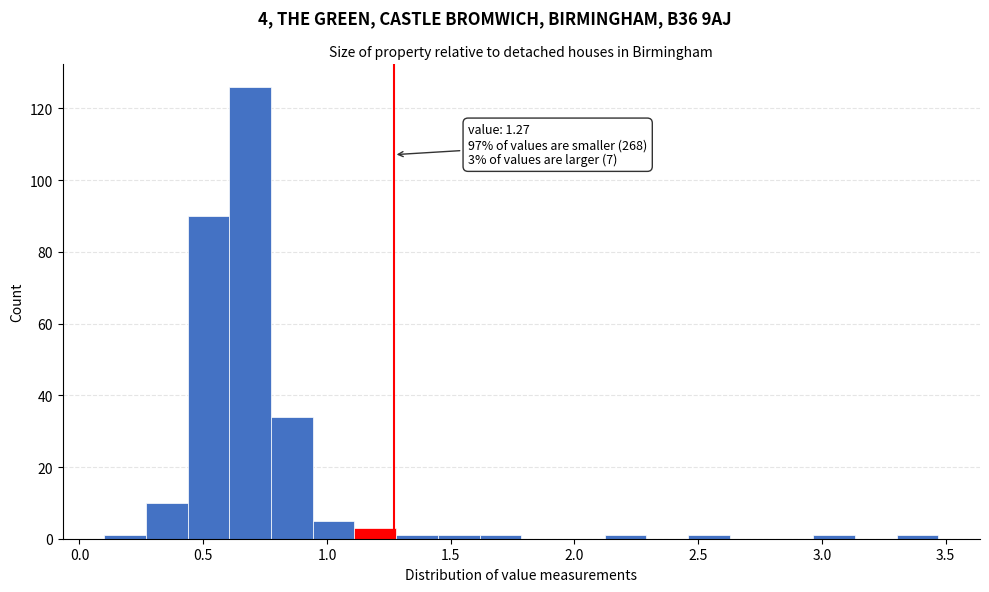

Around what value on the x-axis is the tallest bar? Give the approximate position of its centre, as read against the axis.

0.70